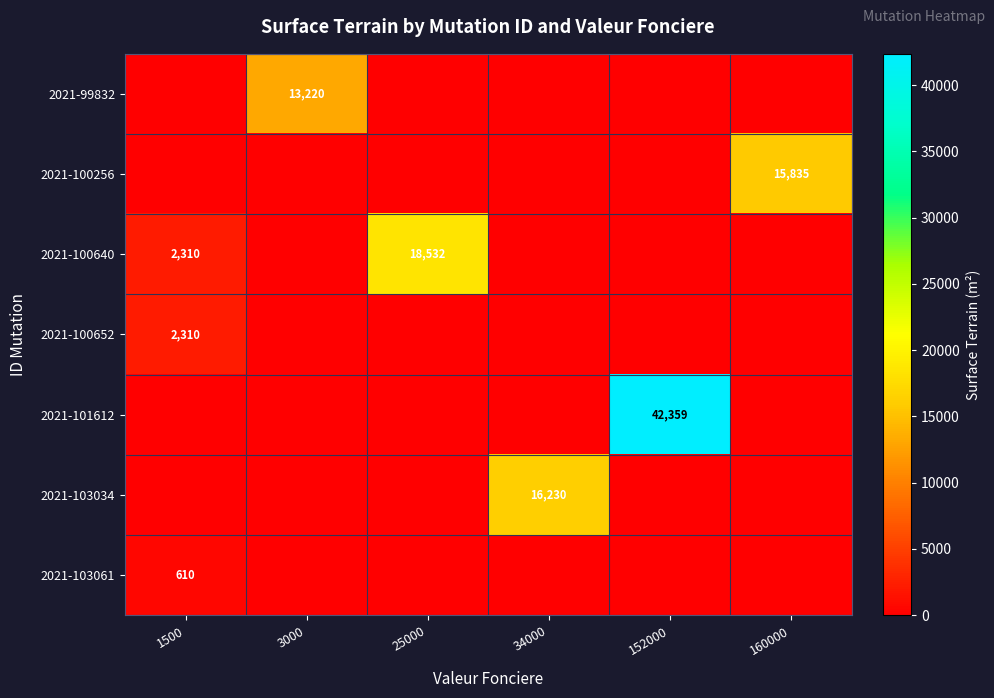

At how many categories does at least one series exceed 33050?

1